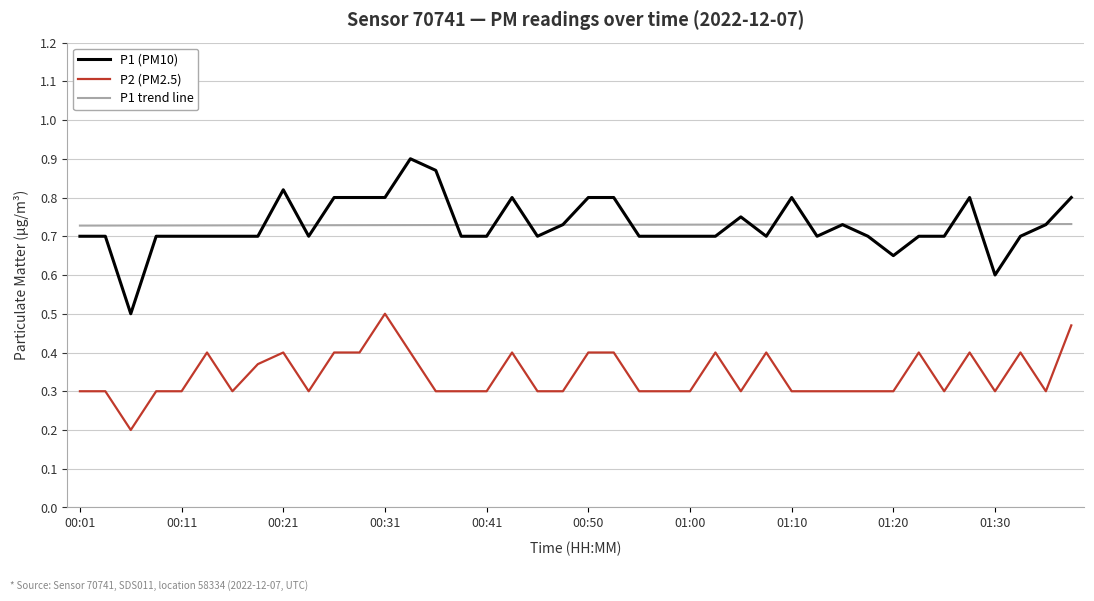

Rank the series by their maximum value, from highest to lowest.

P1 (PM10), P1 trend line, P2 (PM2.5)